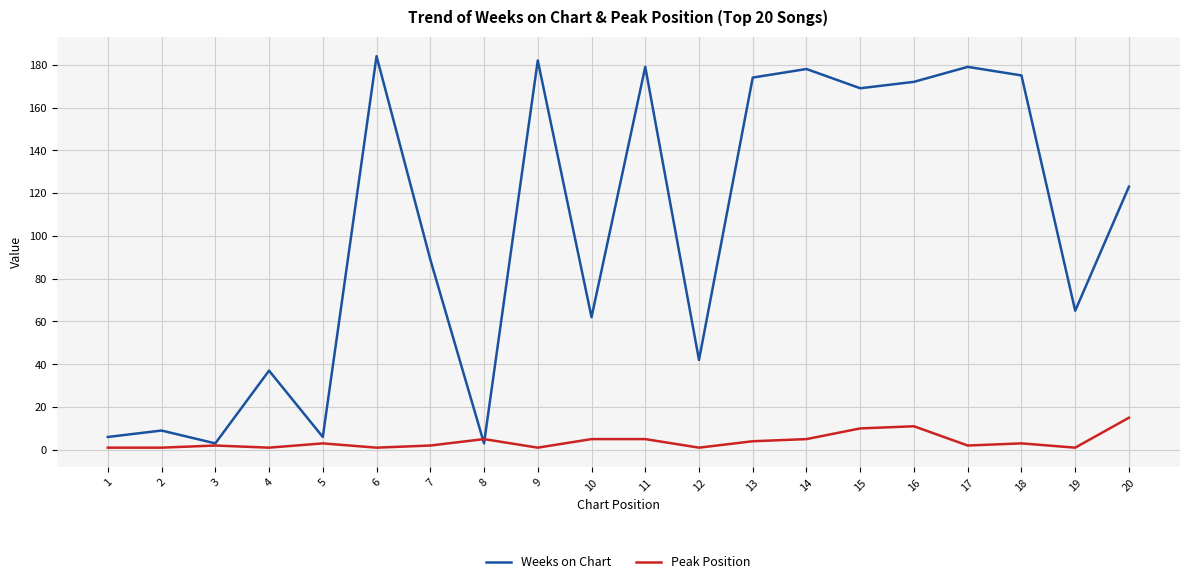

The Weeks on Chart series shows 89 at 7. True or false?

True